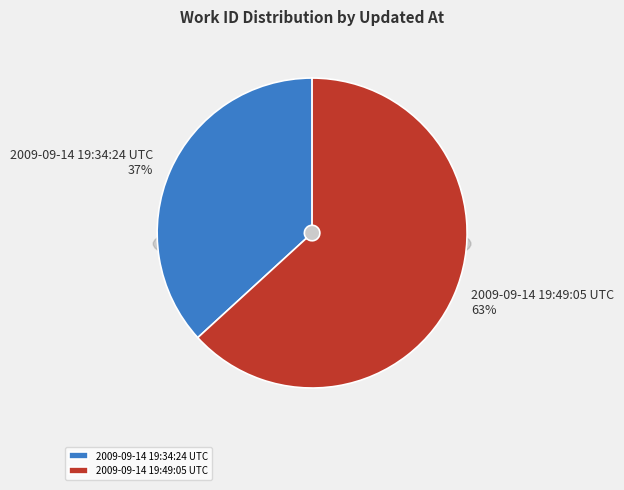

Is the sum of 2009-09-14 19:49:05 UTC and 2009-09-14 19:34:24 UTC greater than half?

Yes